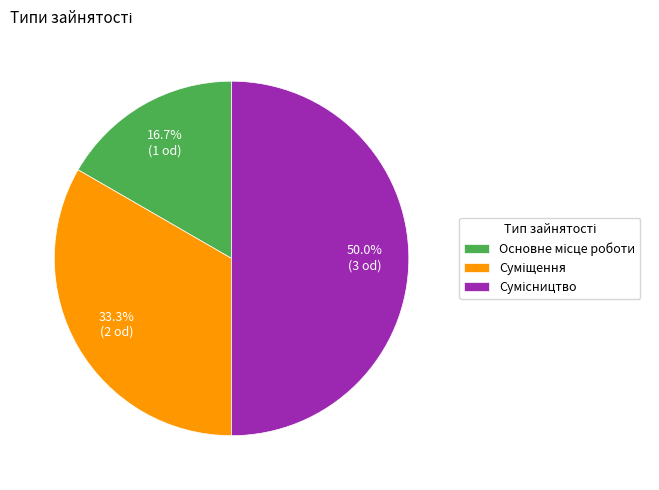

Which slice is the smallest?

Основне місце роботи